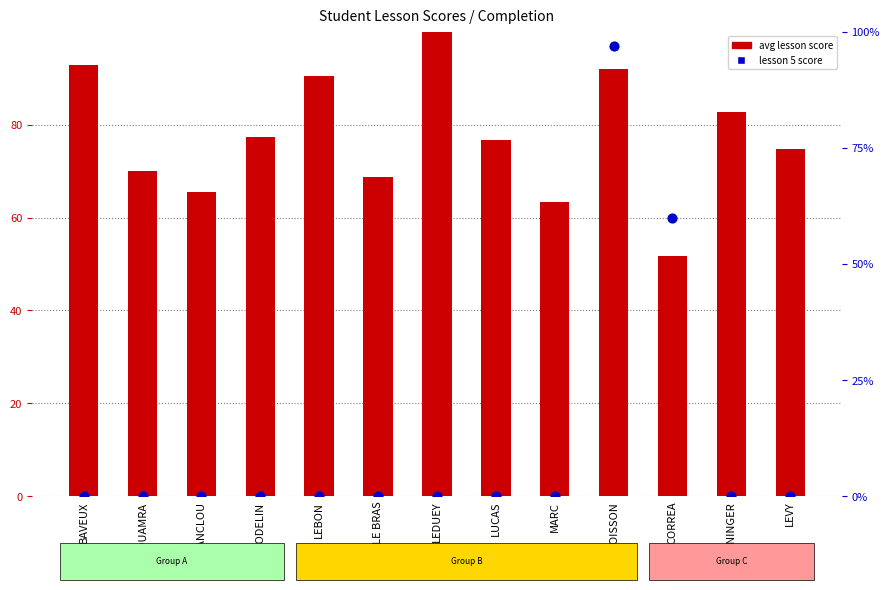

Which series has the largest Y range (max minus min)?

lesson 5 score